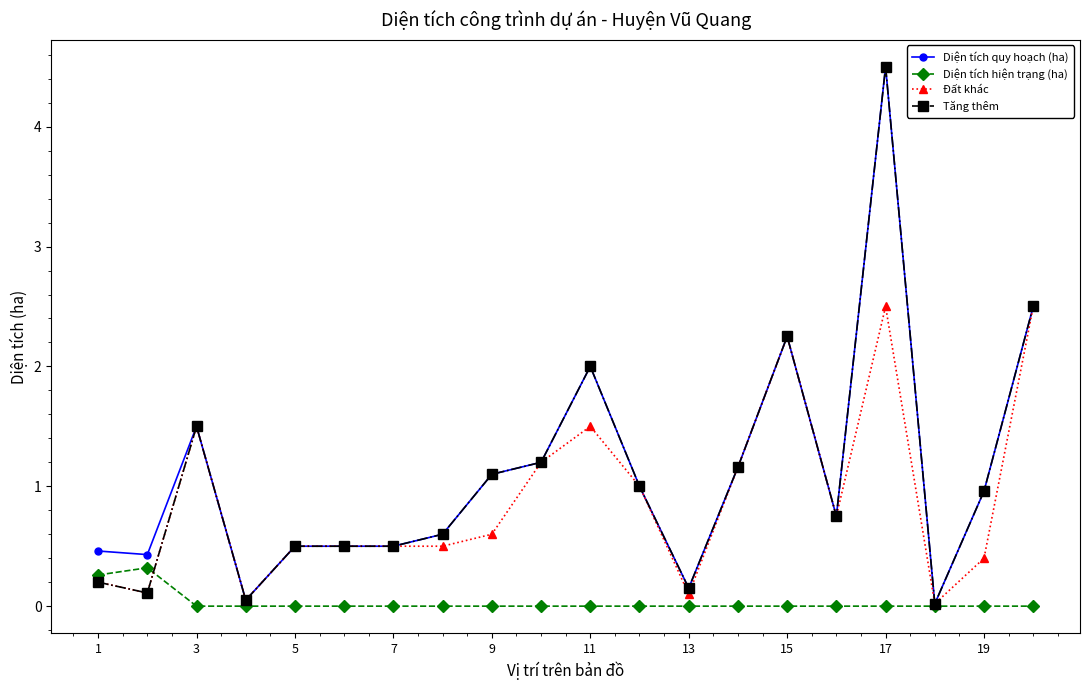

What is the maximum value for Diện tích hiện trạng (ha)?

0.3